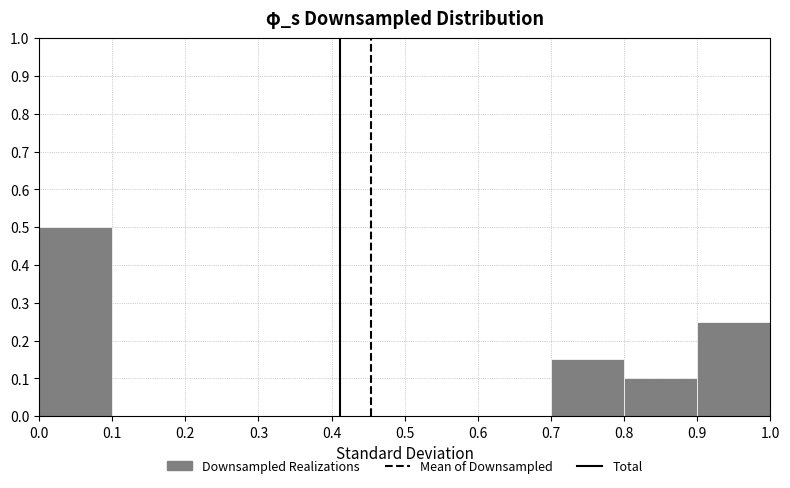

What is the height of the bar covering 0.9 to 1.0 on the x-axis? The values are not printed on the chart, so give them approximately, as read against the axis.

0.25